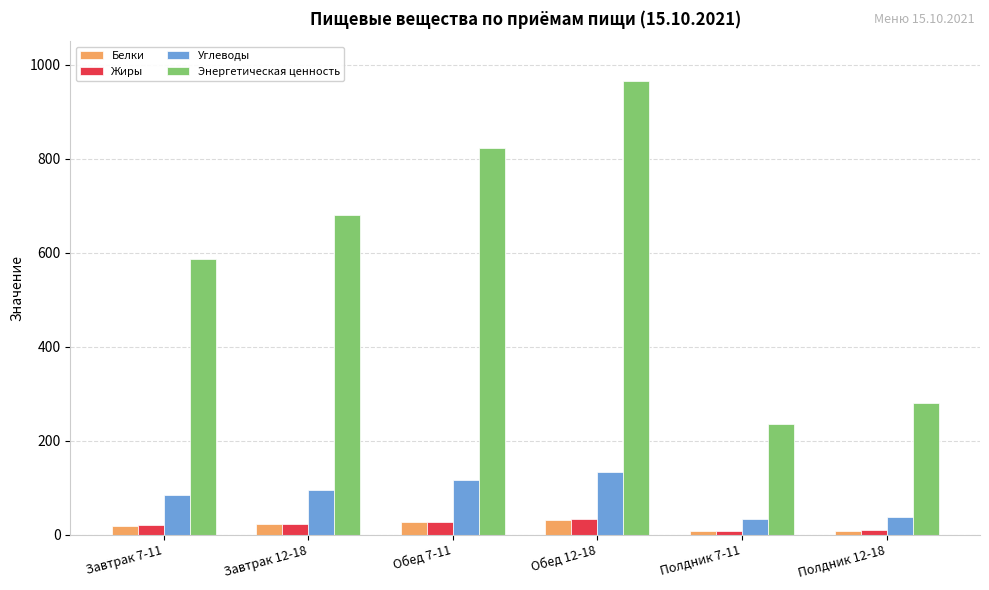

The value of Энергетическая ценность at Полдник 7-11 is 235.0. True or false?

True